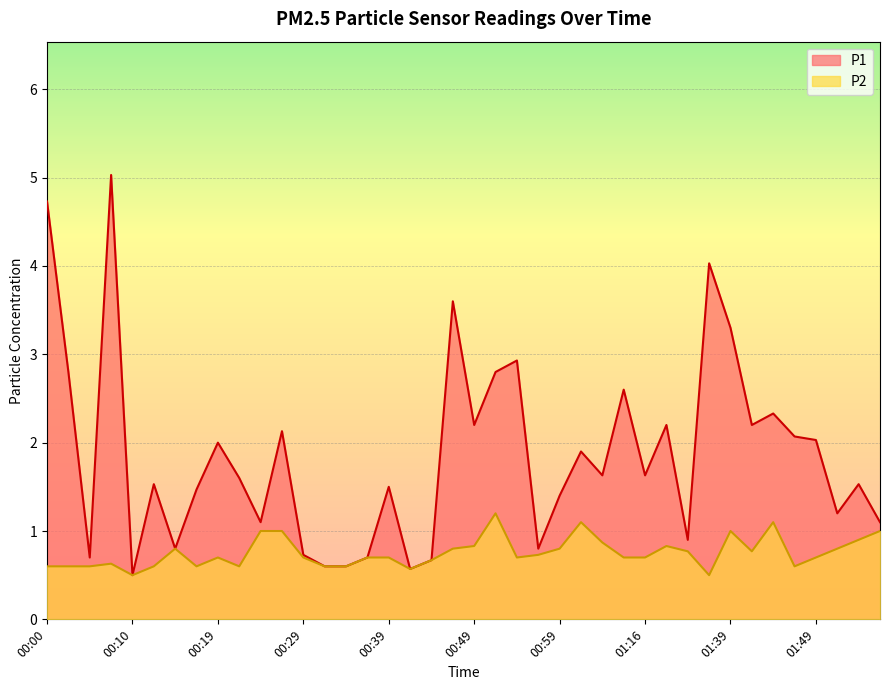

What is the spread (max minus min) of values at 00:39?

0.8